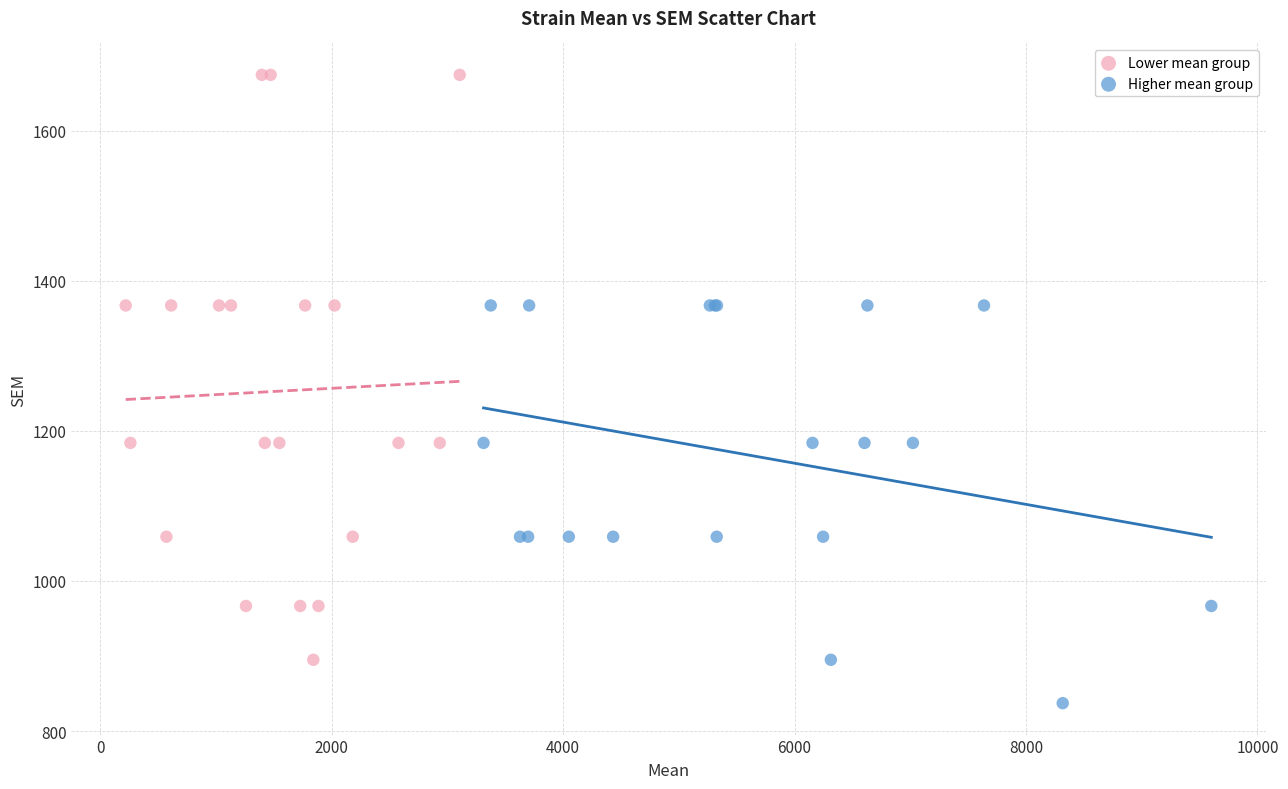

Which series has the widest spread of Y values?

Lower mean group